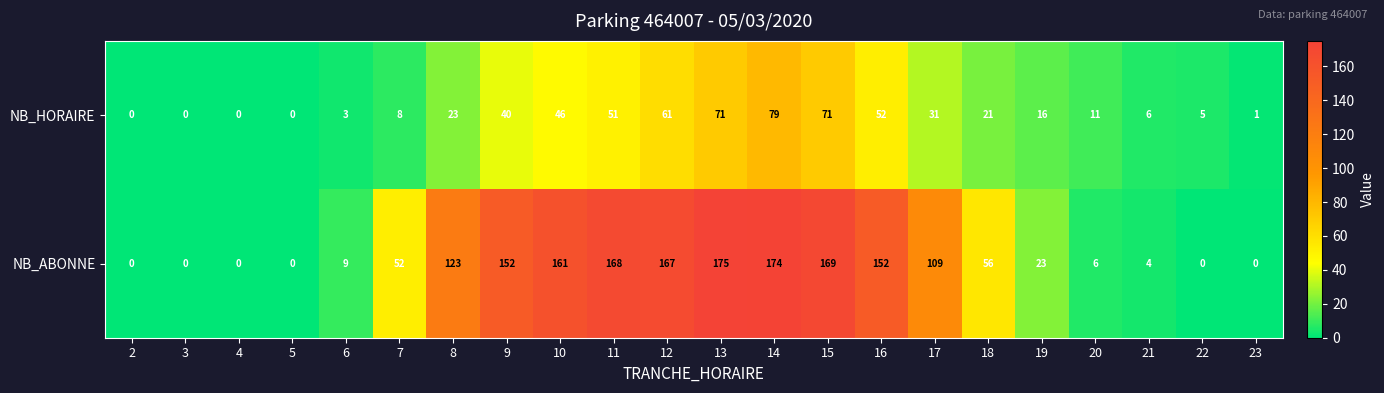

What is the difference between the NB_ABONNE values at 4 and 13?

175